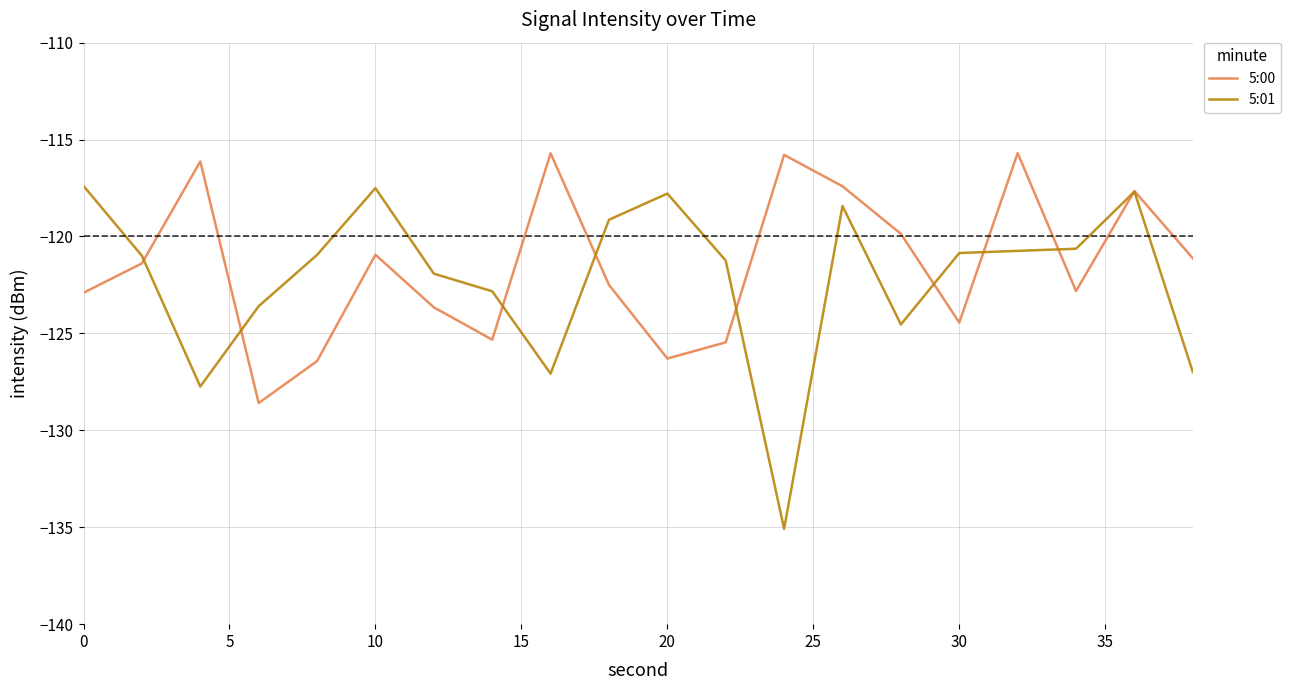

True or false: 5:01 has more than 2 points higher than both neighbors.

True